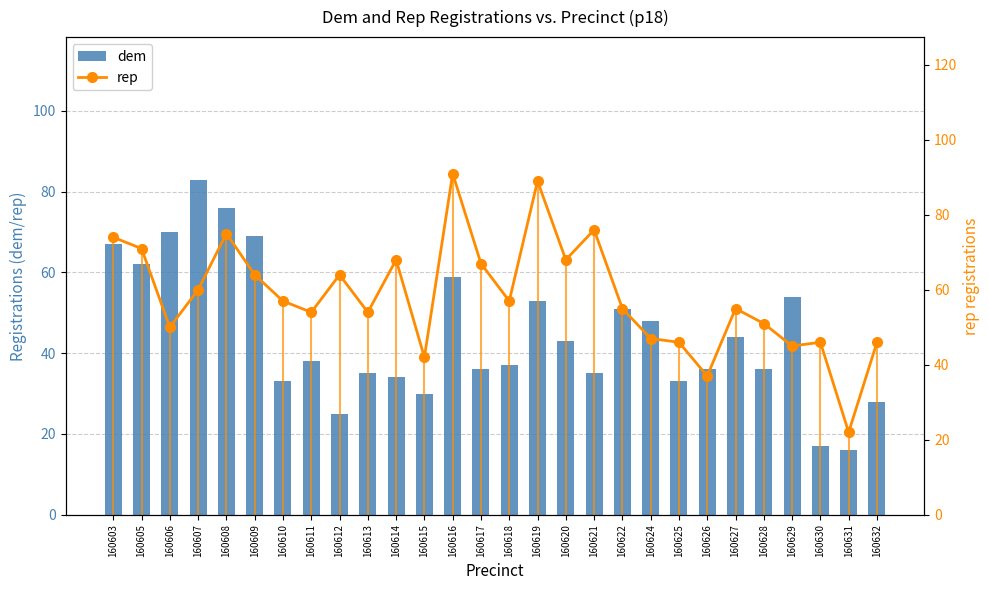

Count the number of categories in the chart.

28